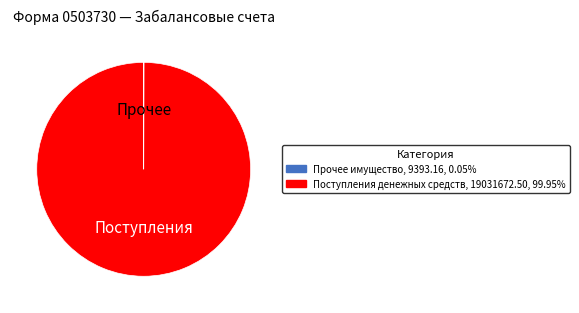

Does any single category account for the majority?

Yes